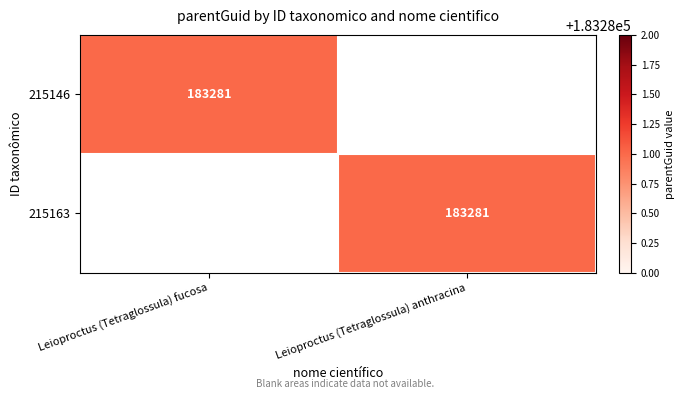

Which has a higher value, Leioproctus (Tetraglossula) fucosa or Leioproctus (Tetraglossula) anthracina?

Leioproctus (Tetraglossula) fucosa